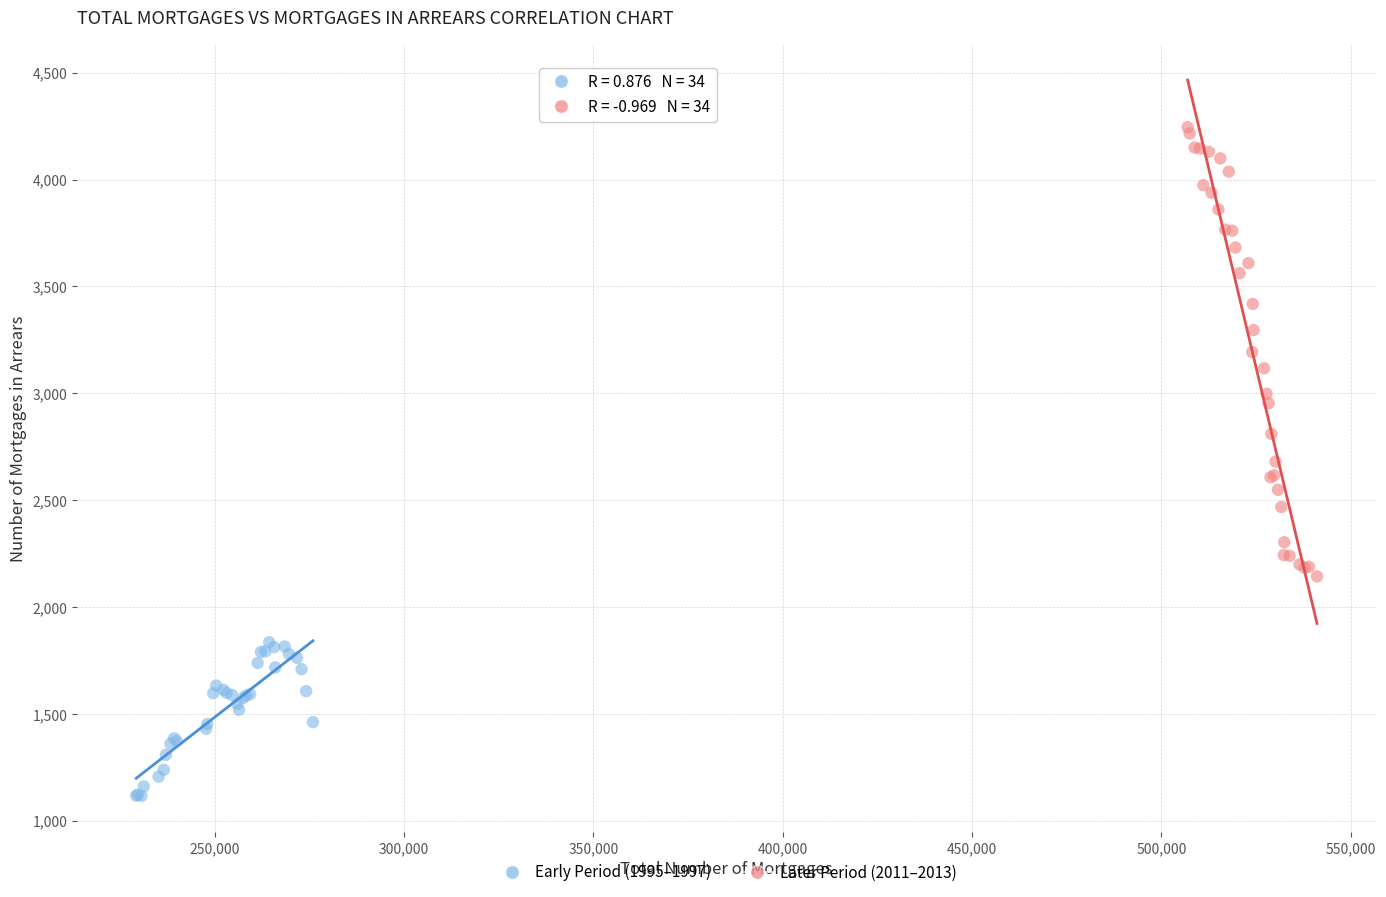

Which series contains the highest Y value?

Later Period (2011–2013)